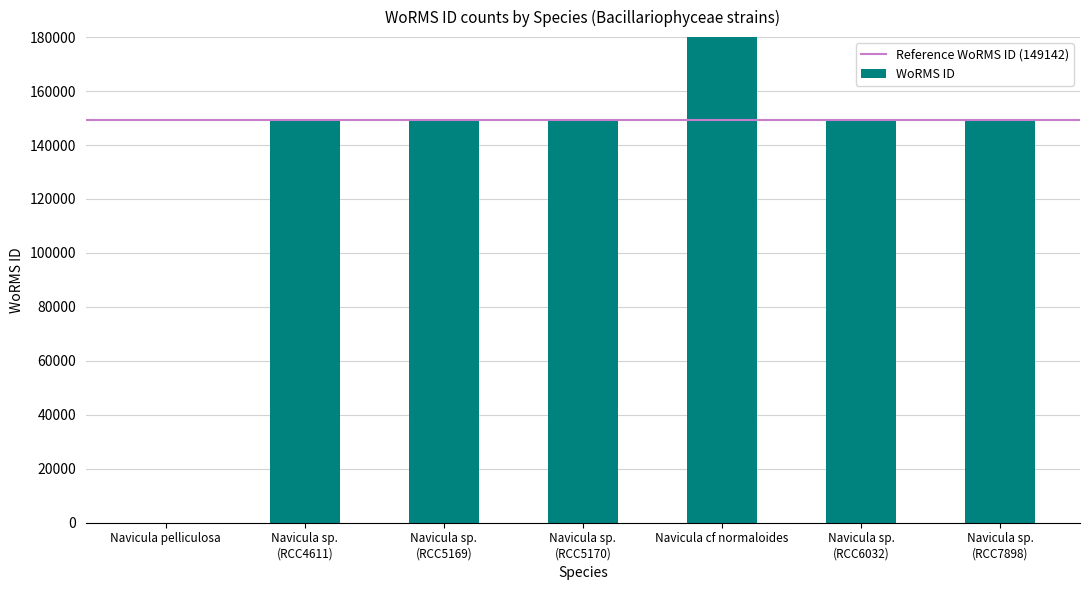

What is the change in value from Navicula cf normaloides to Navicula sp.
(RCC7898)?

-471654